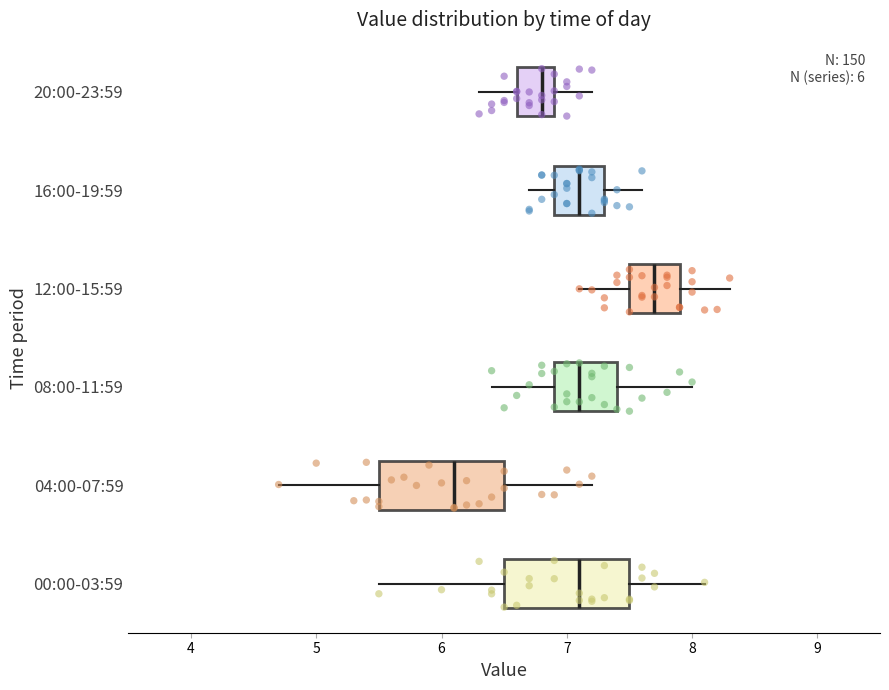

Which box's median line is the furthest to the left?

04:00-07:59